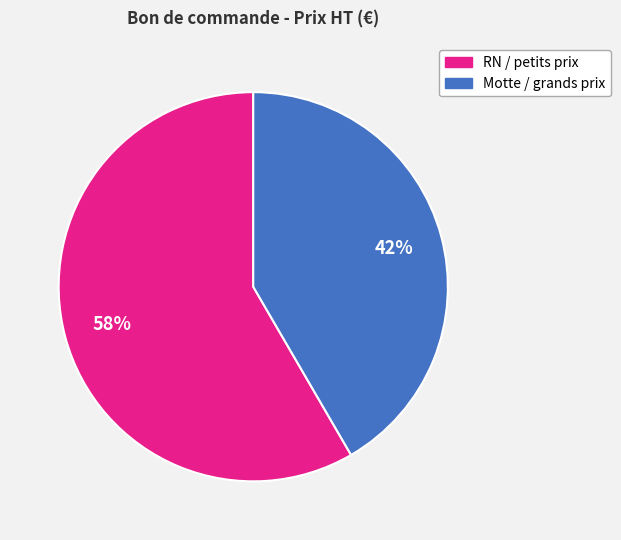

To the nearest percent, what is the average slice percentage?

50%